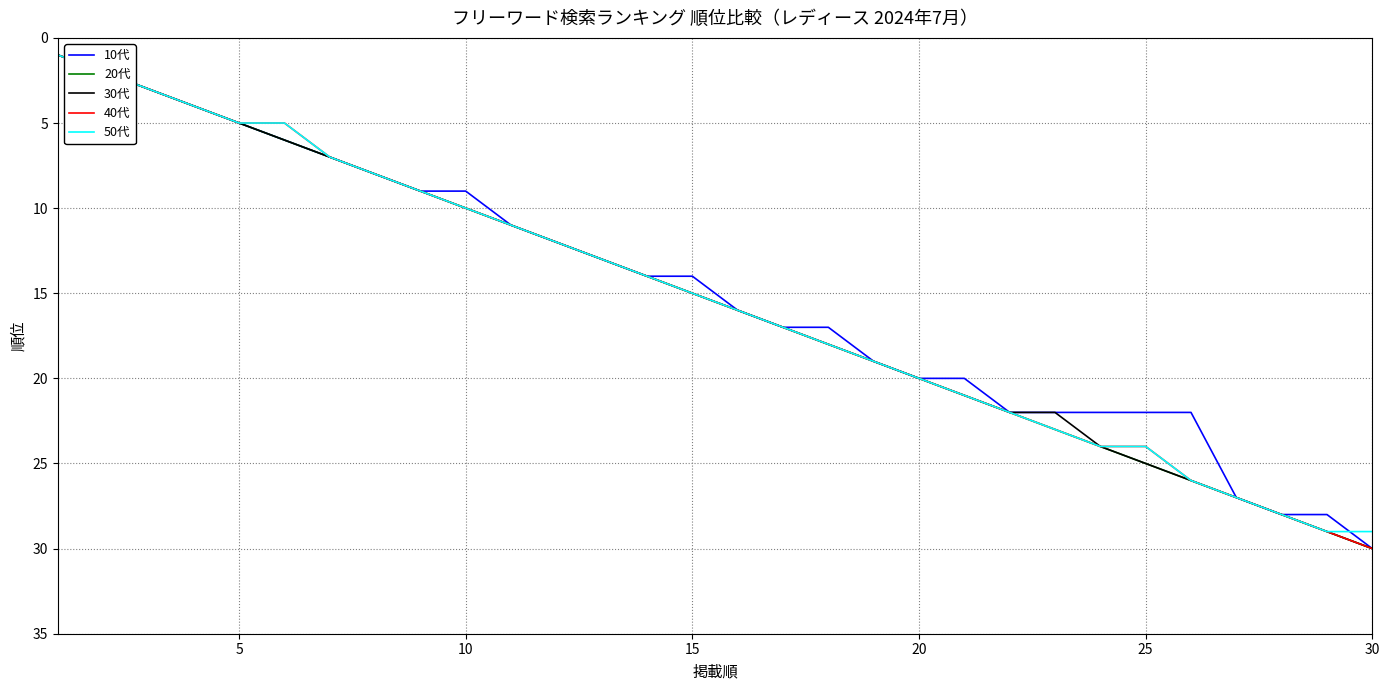

What is the maximum value for 40代?

30